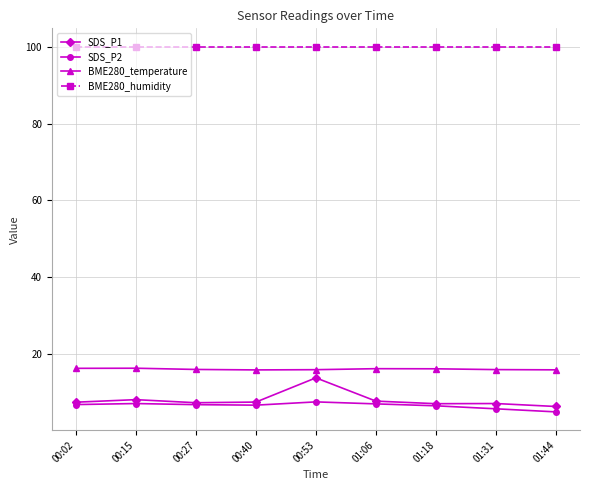

How many lines are shown in the chart?

4